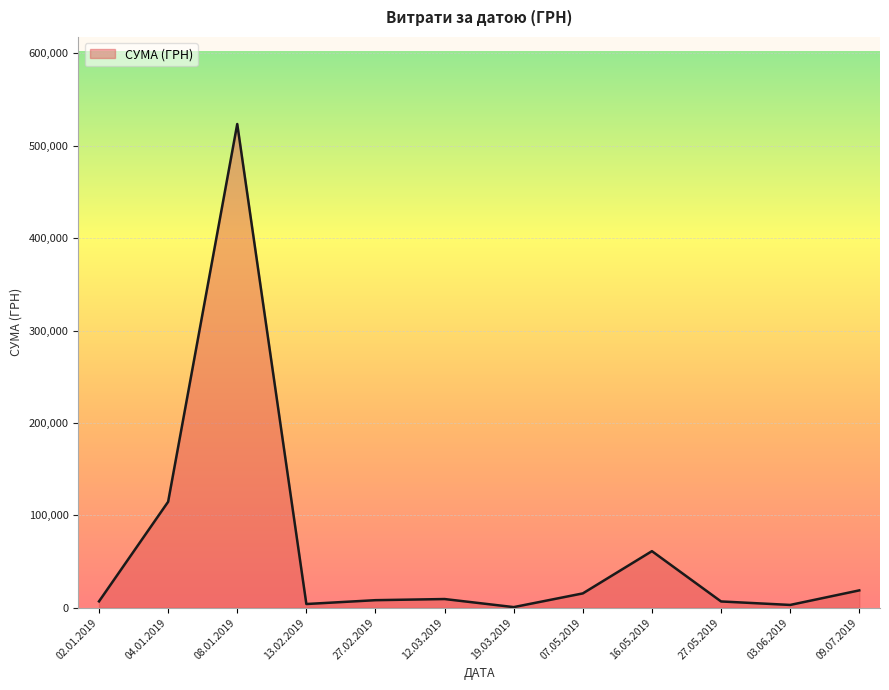

What is the greatest value displayed?

523487.0